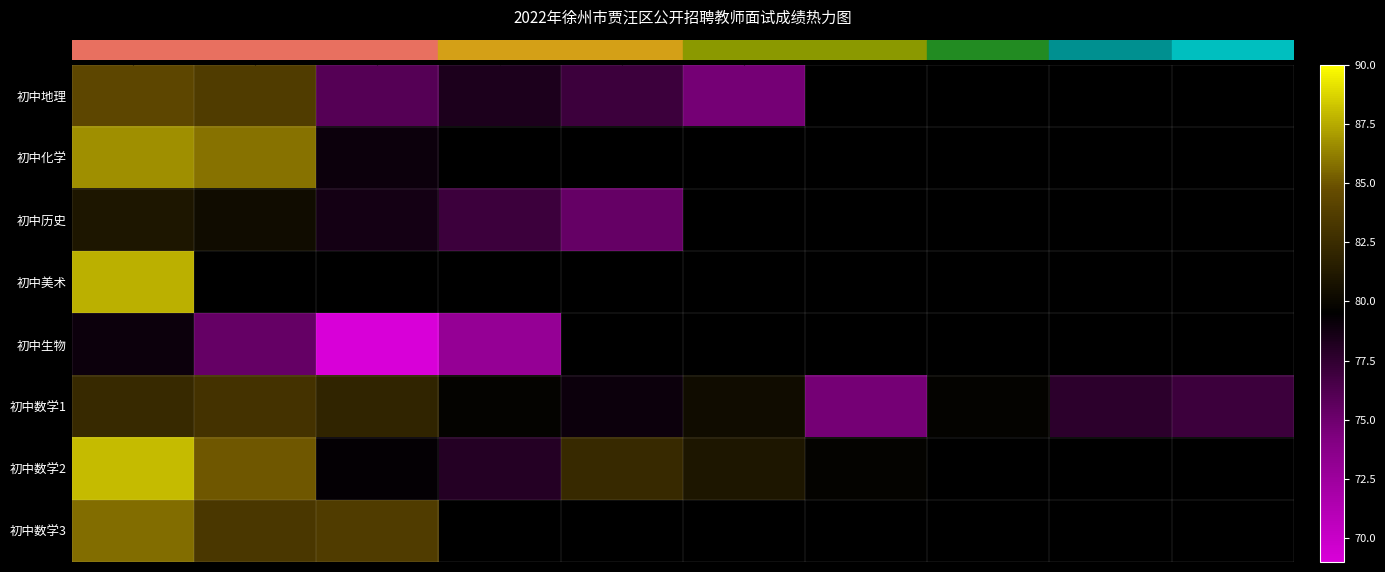

Rank the series by their maximum value, from lowest to highest.

row_4, row_2, row_5, row_0, row_7, row_1, row_3, row_6